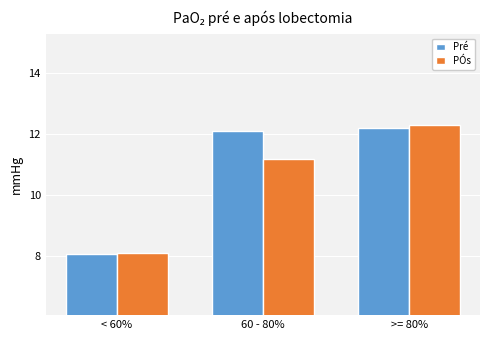

What is the difference between the second highest and minimum values in the Pré series?

4.0